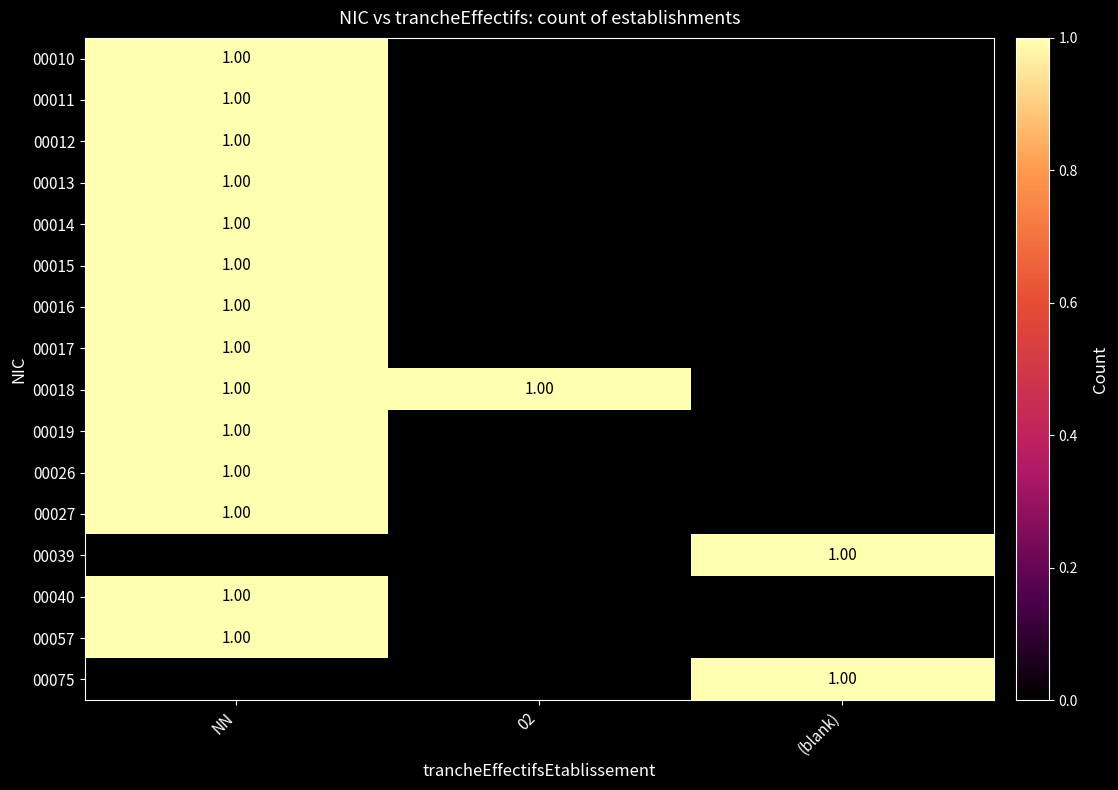

Which series has the largest range (max minus min)?

00010